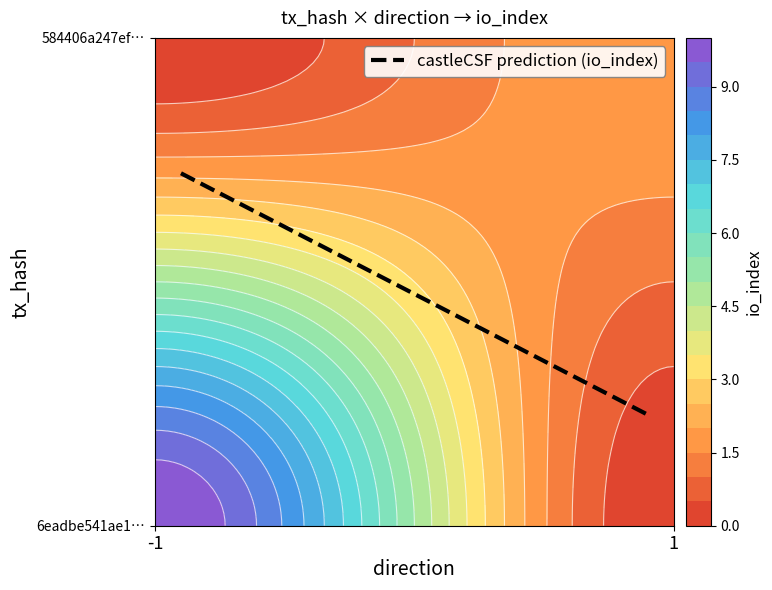

What is the sum of the 6eadbe541ae11eebe4dfc042d8c098c940b6ee7 values at direction and io_index?

9